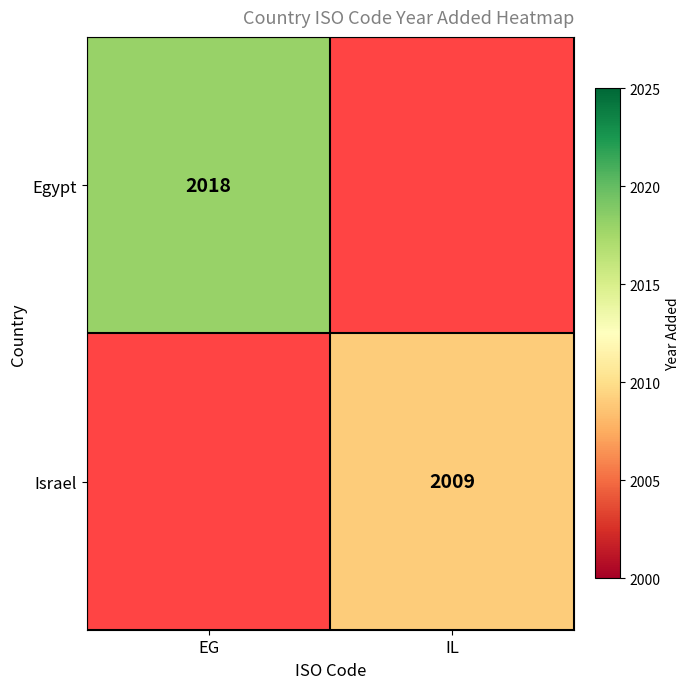

True or false: Egypt has a value of 3262.7 at EG.

False